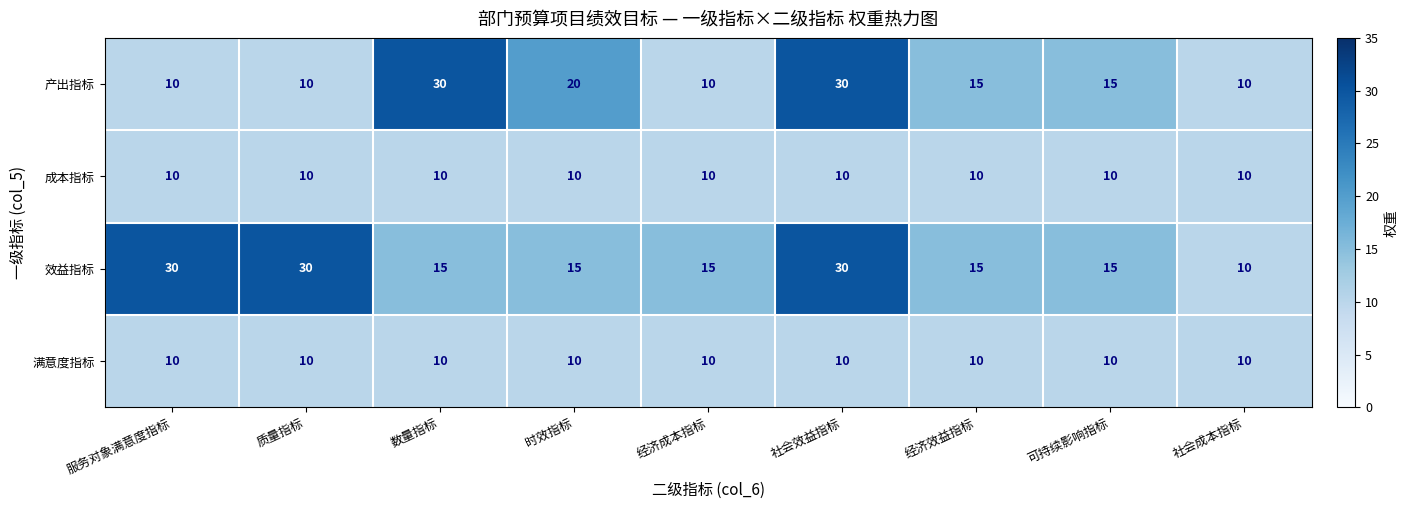

What is the sum of all 效益指标 values?

175